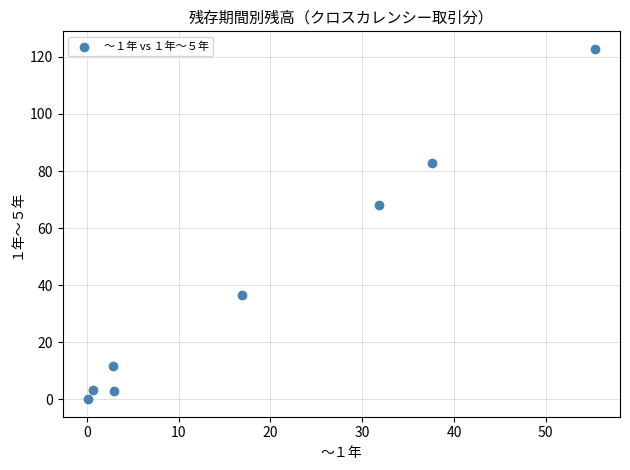

What is the average Y value?

41.1